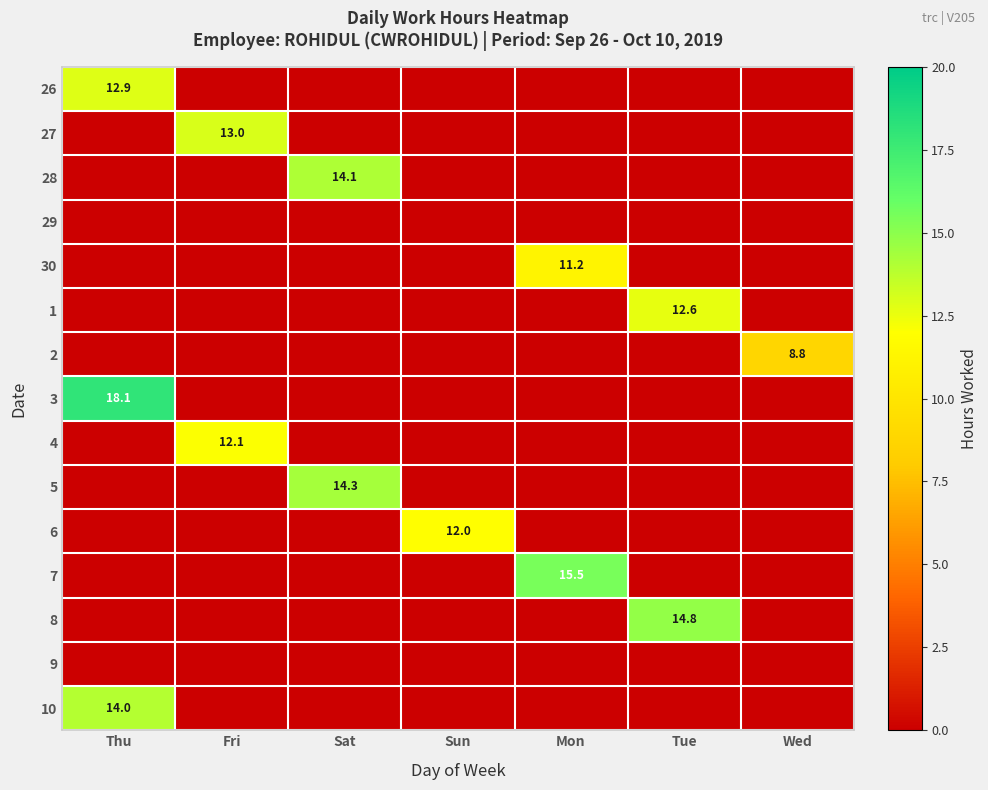

Rank the series at Wed from lowest to highest value.

26, 27, 28, 29, 30, 1, 3, 4, 5, 6, 7, 8, 9, 10, 2